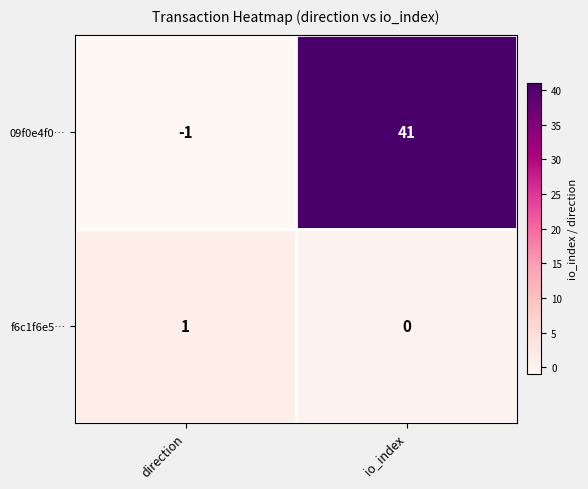

Reading left to right, what are all the values shown in this chart?

09f0e4f0…: direction=-1	io_index=41
f6c1f6e5…: direction=1	io_index=0